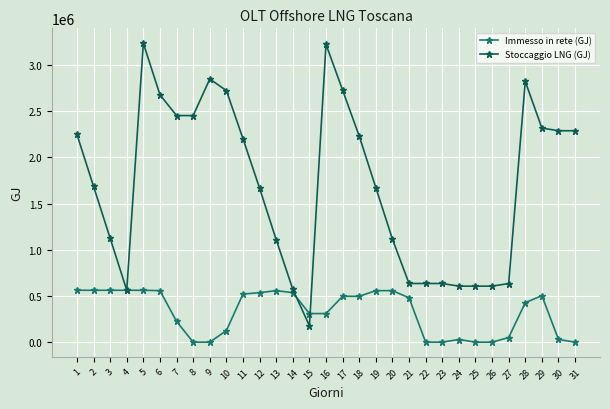

True or false: Stoccaggio LNG (GJ) has a value of 2289602.7 at 31.

True